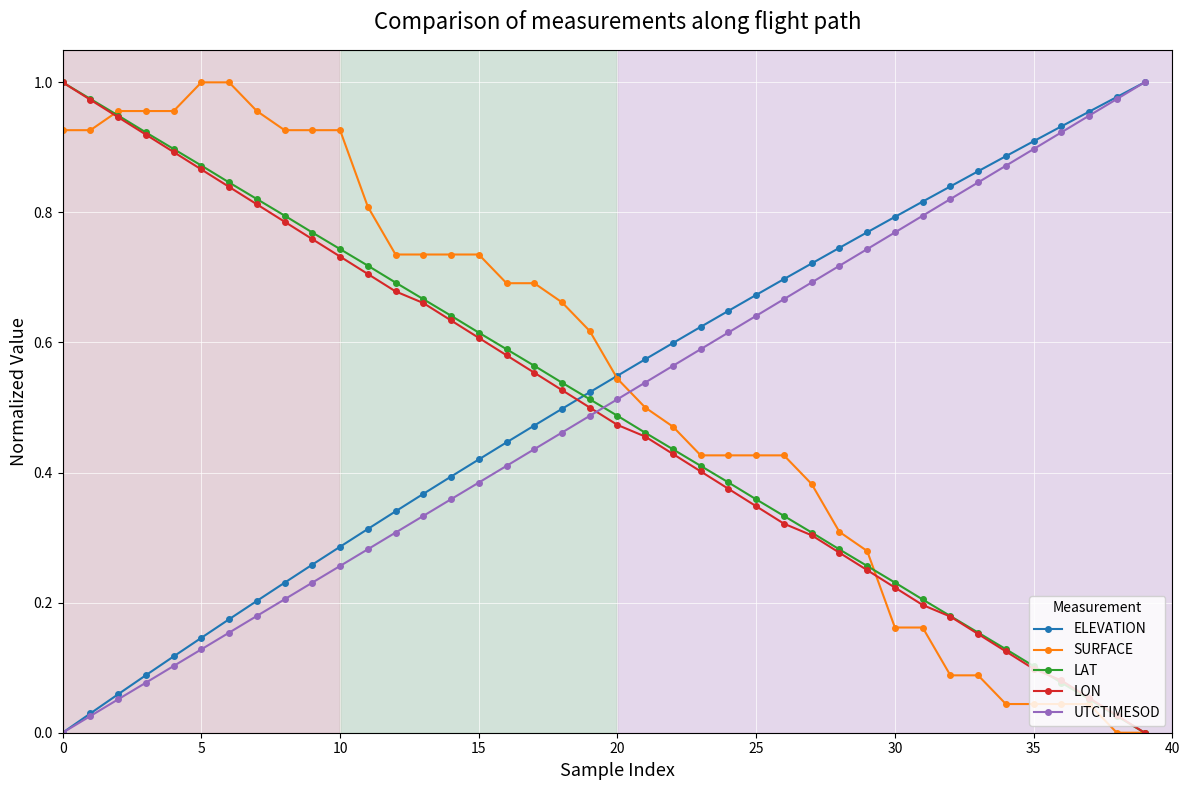

True or false: LAT has more than 1 interior local peaks.

False